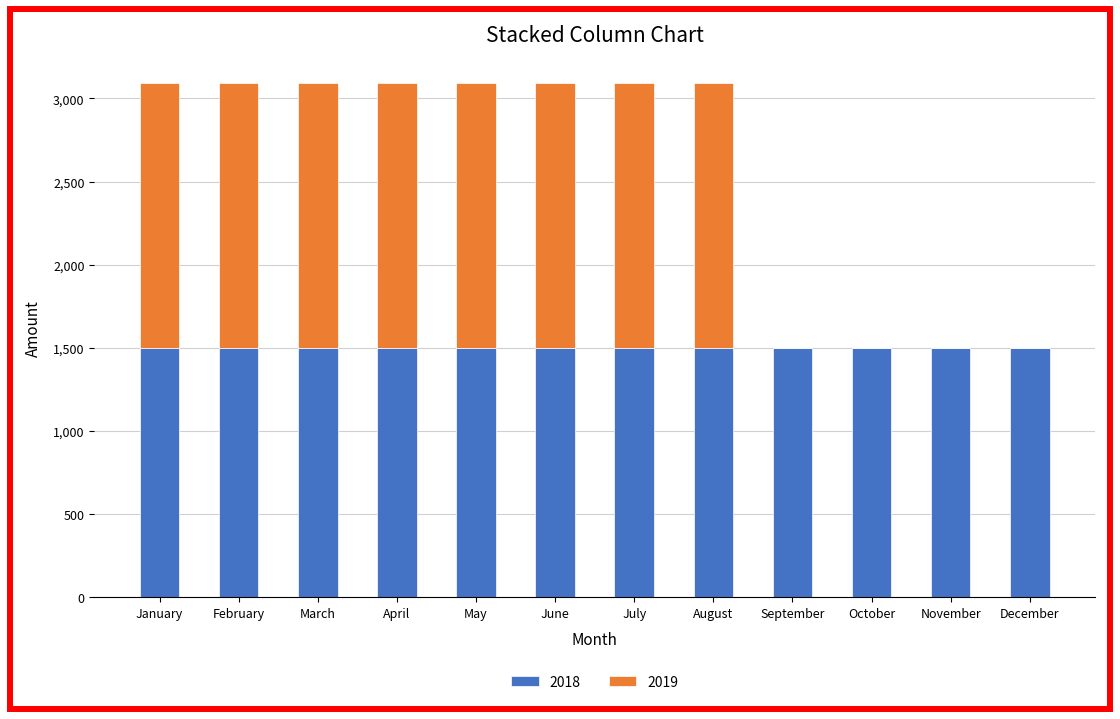

What is the total value across all series at January?

3090.7